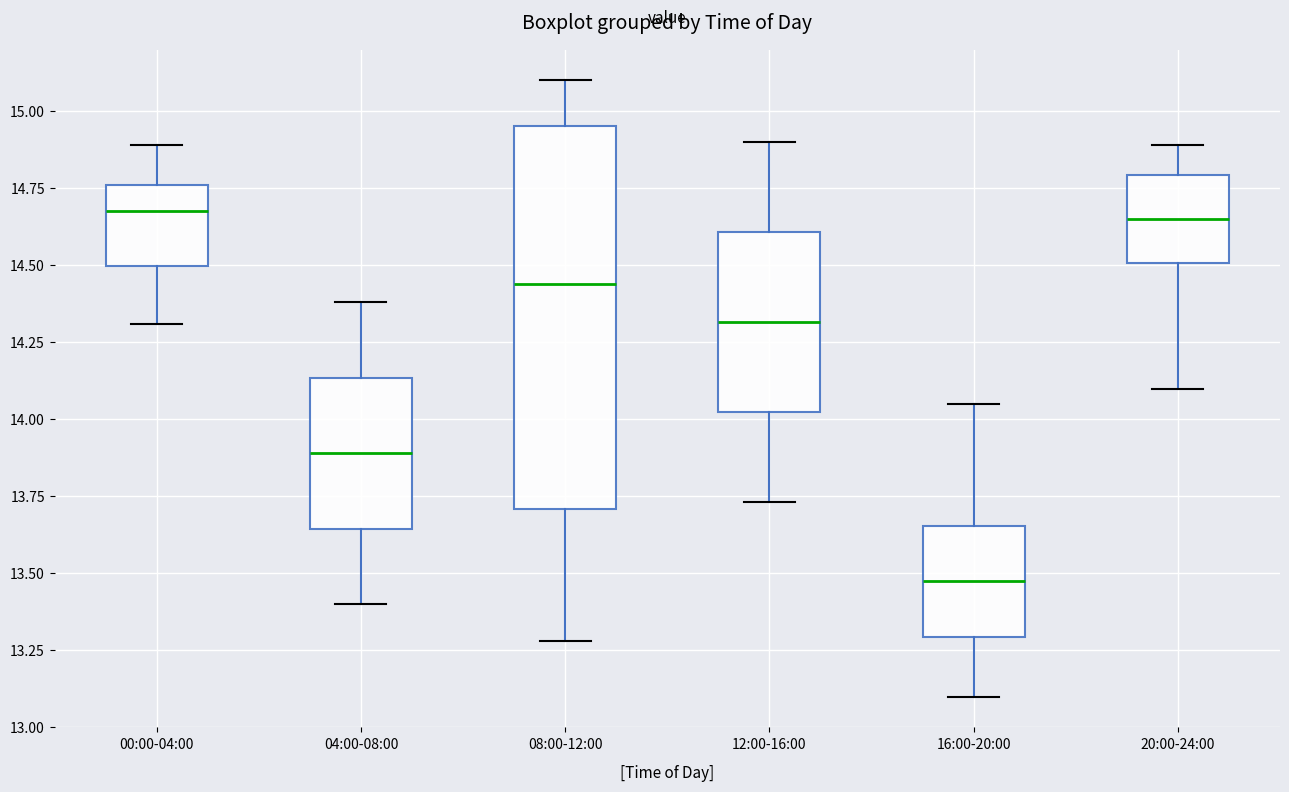

Comparing the boxes themselves (not the whiskers), which one is the tallest?

08:00-12:00